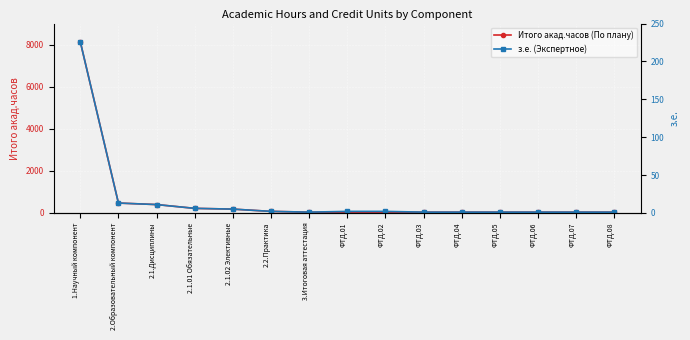

True or false: Итого акад.часов (По плану) has more than 1 points higher than both neighbors.

False